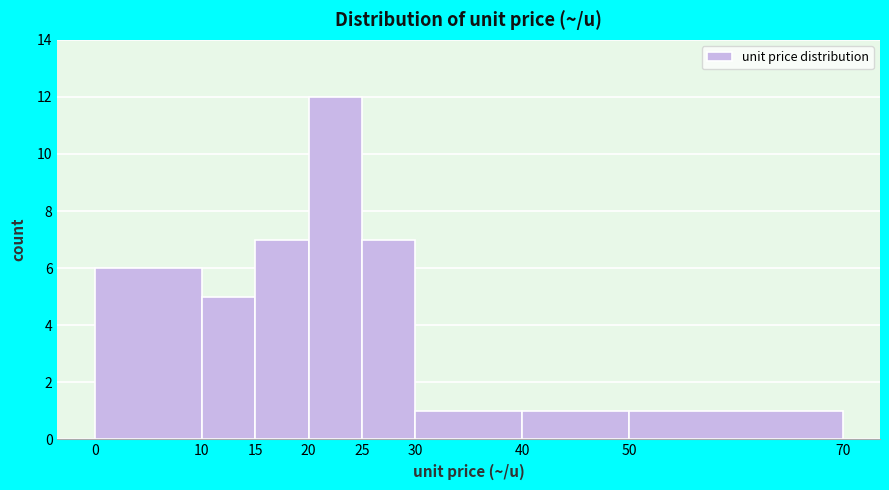

How tall is the bar that spans 20 to 25 on the x-axis? The values are not printed on the chart, so give them approximately, as read against the axis.

12